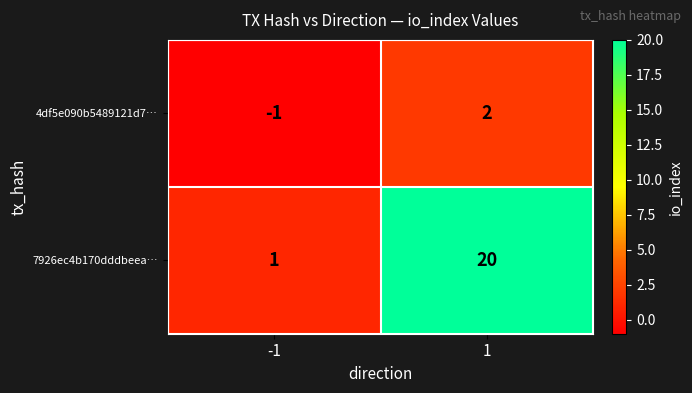

Reading left to right, list all the values displayed in this chart.

4df5e090b5489121d7…: -1	2
7926ec4b170dddbeea…: 1	20